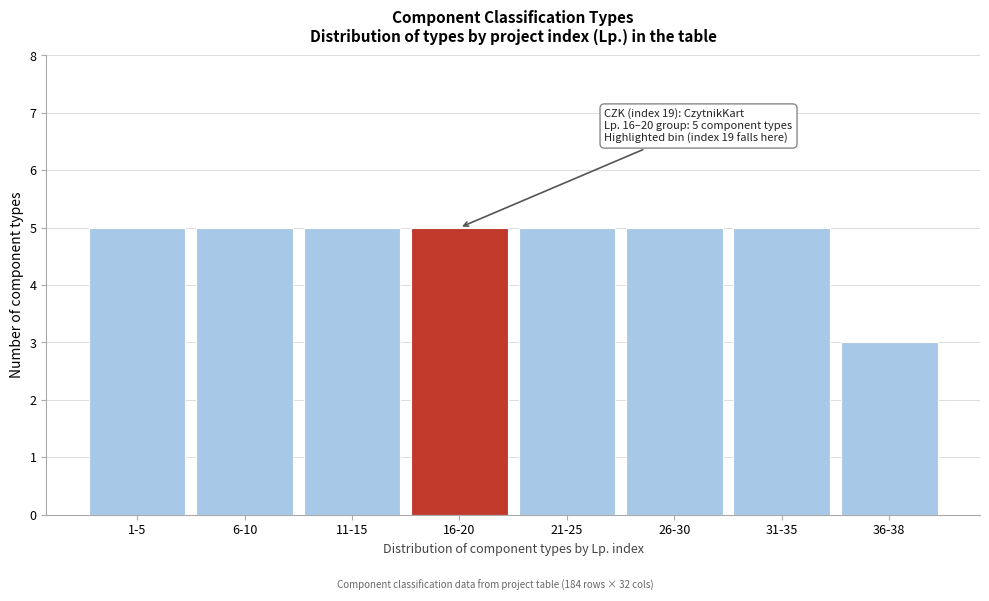

Reading right to left, list all the values displayed in this chart.

36-38=3	31-35=5	26-30=5	21-25=5	16-20=5	11-15=5	6-10=5	1-5=5